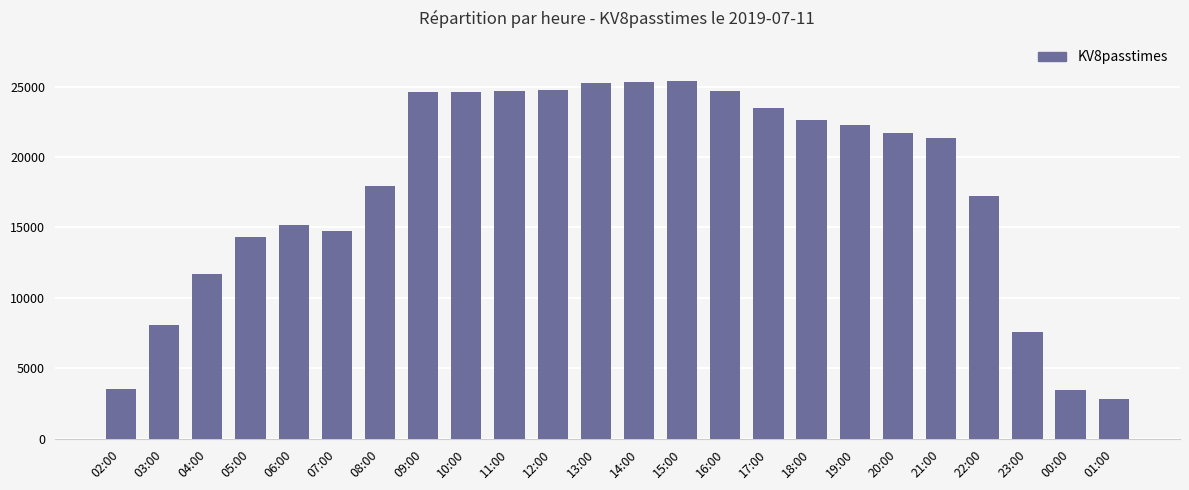

What is the approximate value at 11:00, to the nearest 50?

24700